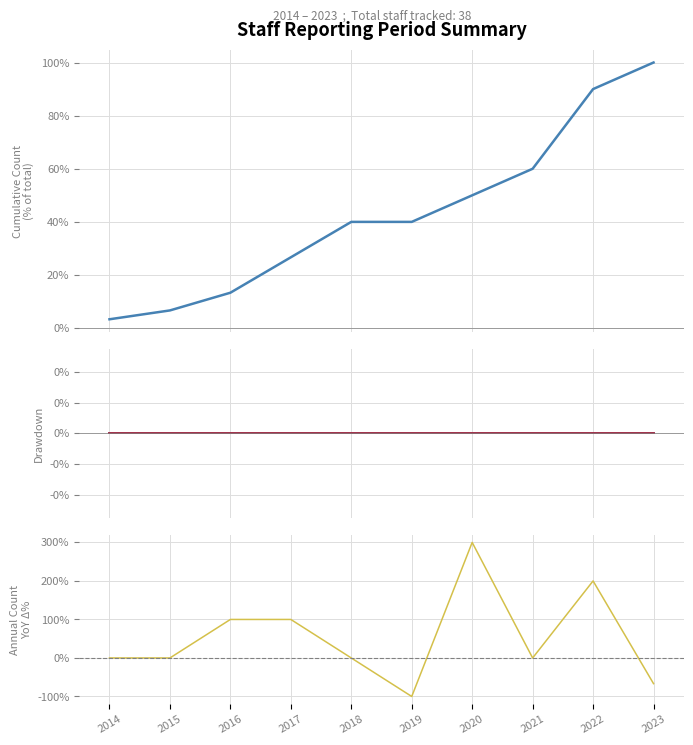

True or false: Cumulative staff and YoY change (%) cross at least once.

True